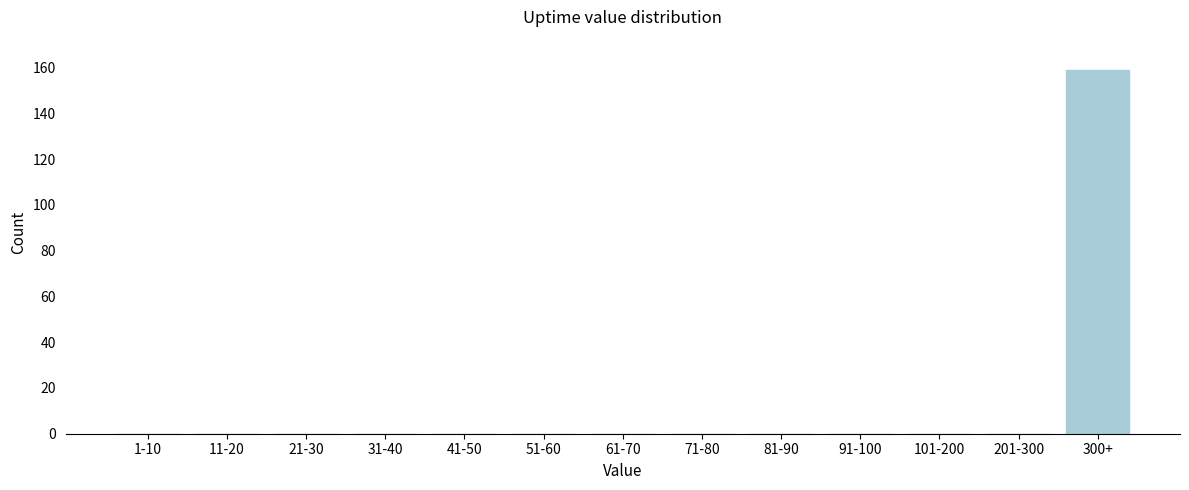

Reading left to right, what are all the values shown in this chart?

1-10=0	11-20=0	21-30=0	31-40=0	41-50=0	51-60=0	61-70=0	71-80=0	81-90=0	91-100=0	101-200=0	201-300=0	300+=159